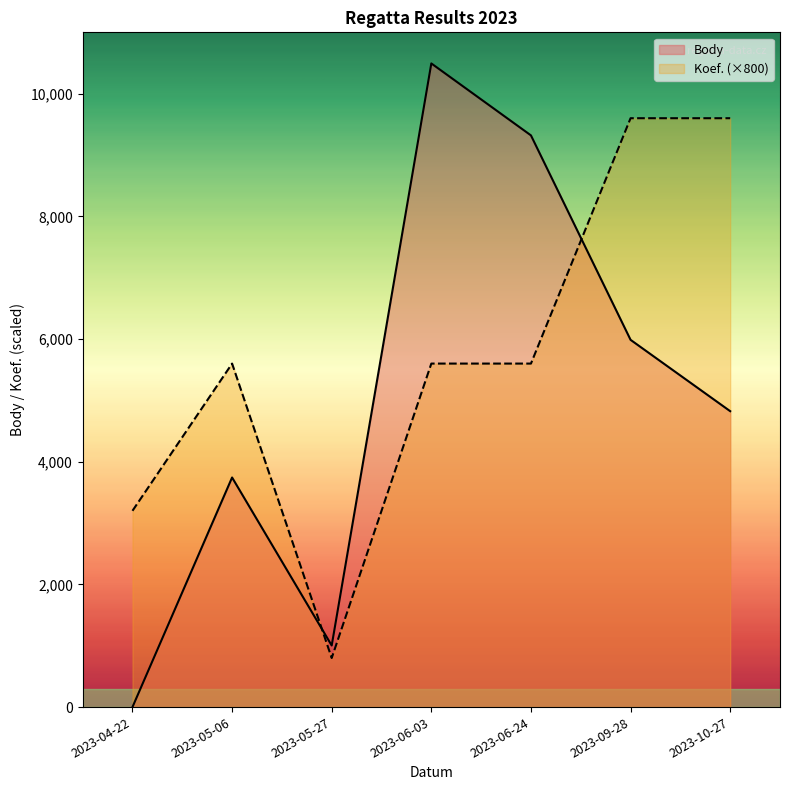

List the series in order of their overall mean, lowest first.

Koef., Body